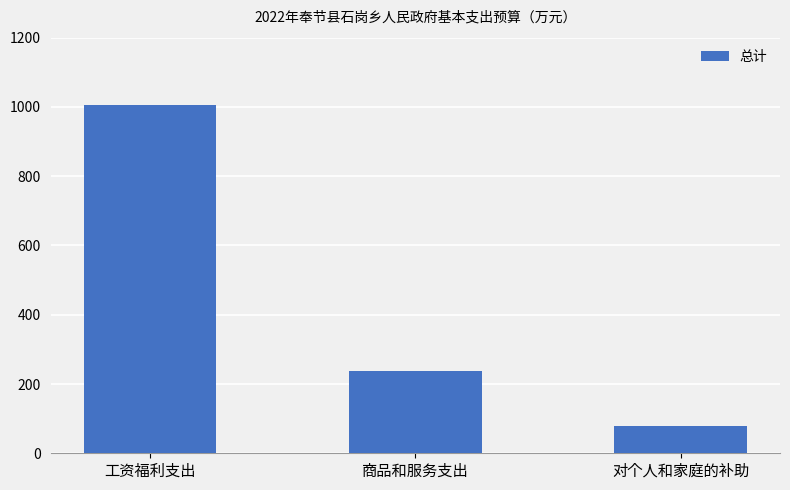

Between 商品和服务支出 and 对个人和家庭的补助, which is larger?

商品和服务支出